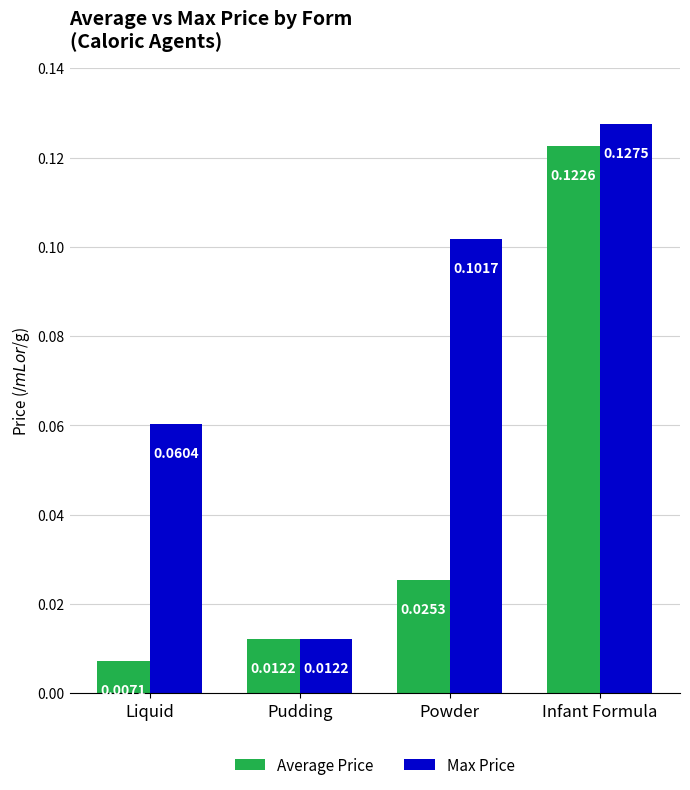

Which series changed the most between Liquid and Pudding?

Max Price